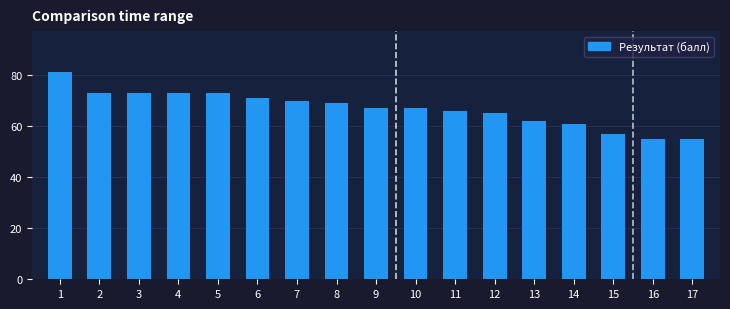

Reading left to right, extract all data points from this chart.

1=81	2=73	3=73	4=73	5=73	6=71	7=70	8=69	9=67	10=67	11=66	12=65	13=62	14=61	15=57	16=55	17=55